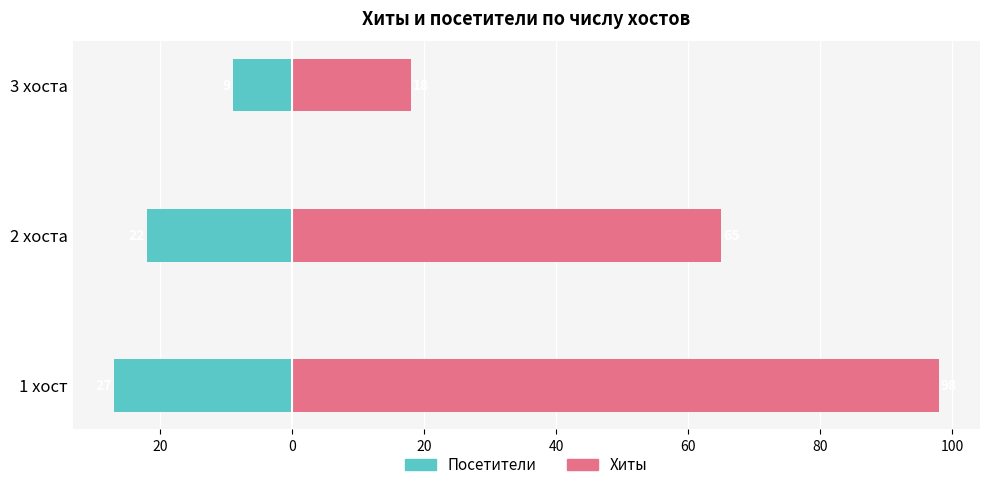

The Посетители series shows -22 at 2 хоста. True or false?

True